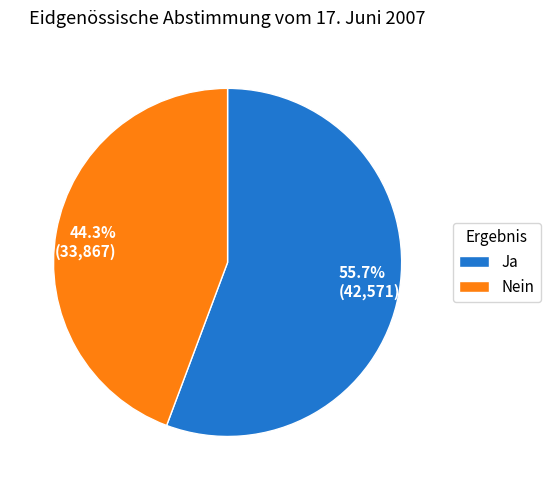

How many segments does this pie chart have?

2